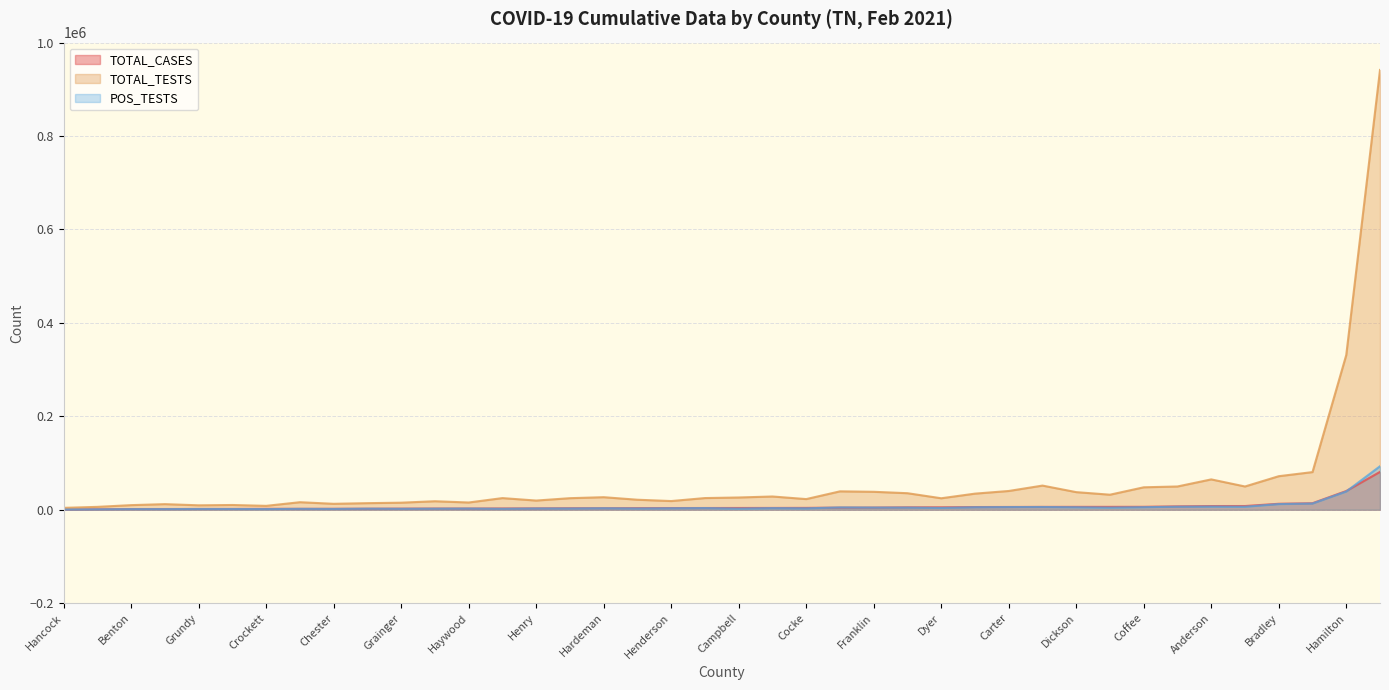

The TOTAL_CASES series shows 1545 at Cheatham. True or false?

False